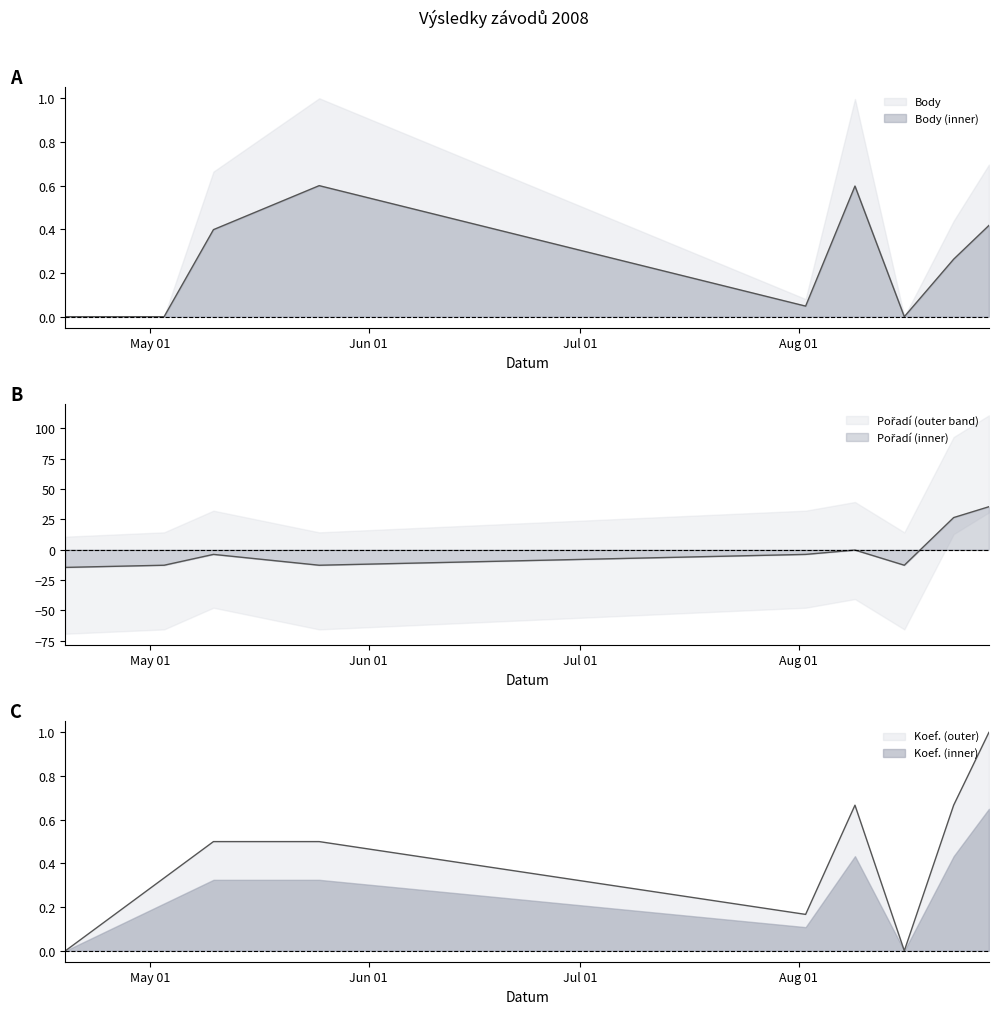

Read the Koef. value at 2008-08-23.

0.7